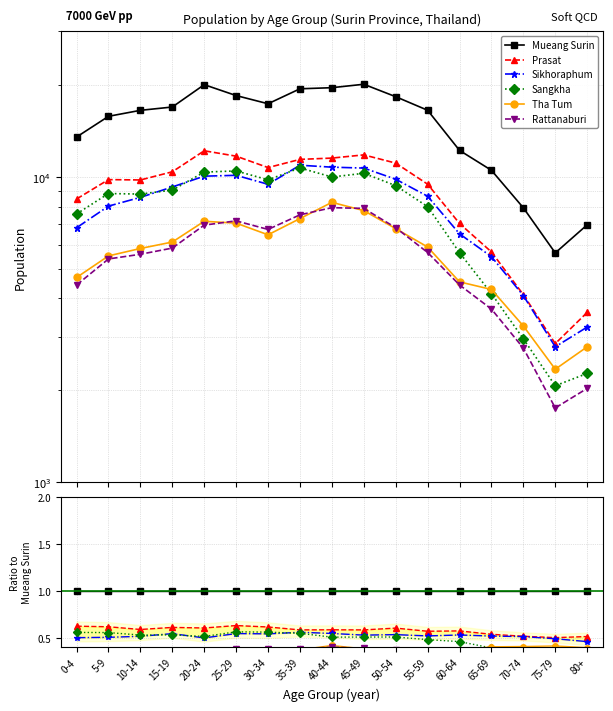

At 25-29, list the series in order from smallest to largest.

Tha Tum, Rattanaburi, Sikhoraphum, Sangkha, Prasat, Mueang Surin